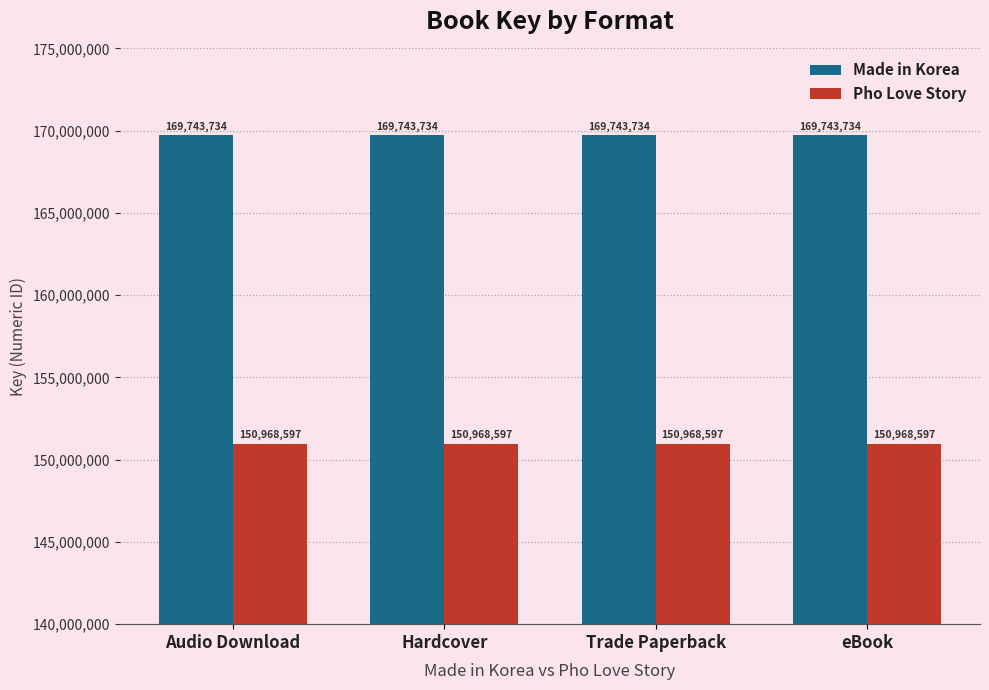

What is the minimum value for Pho Love Story?

150968597